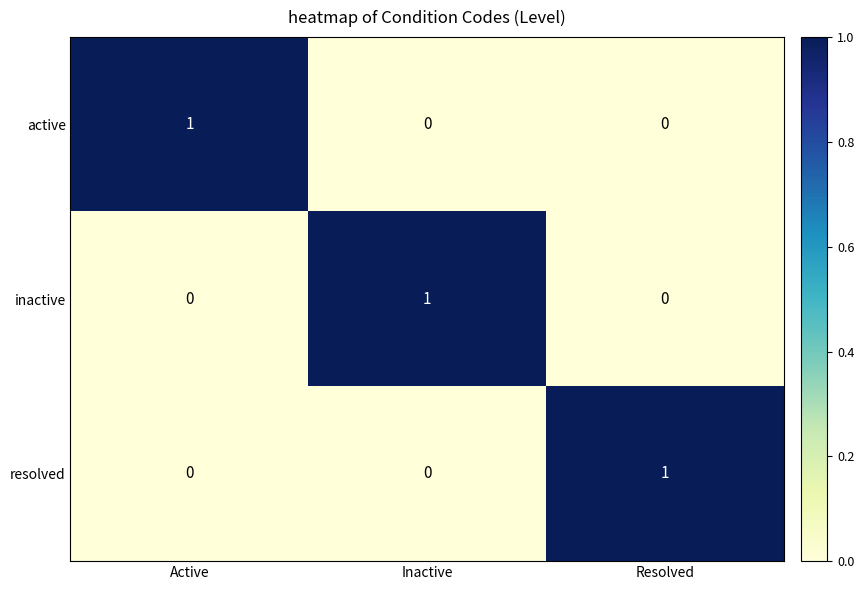

Count the resolved values in the range 0 to 1.

3